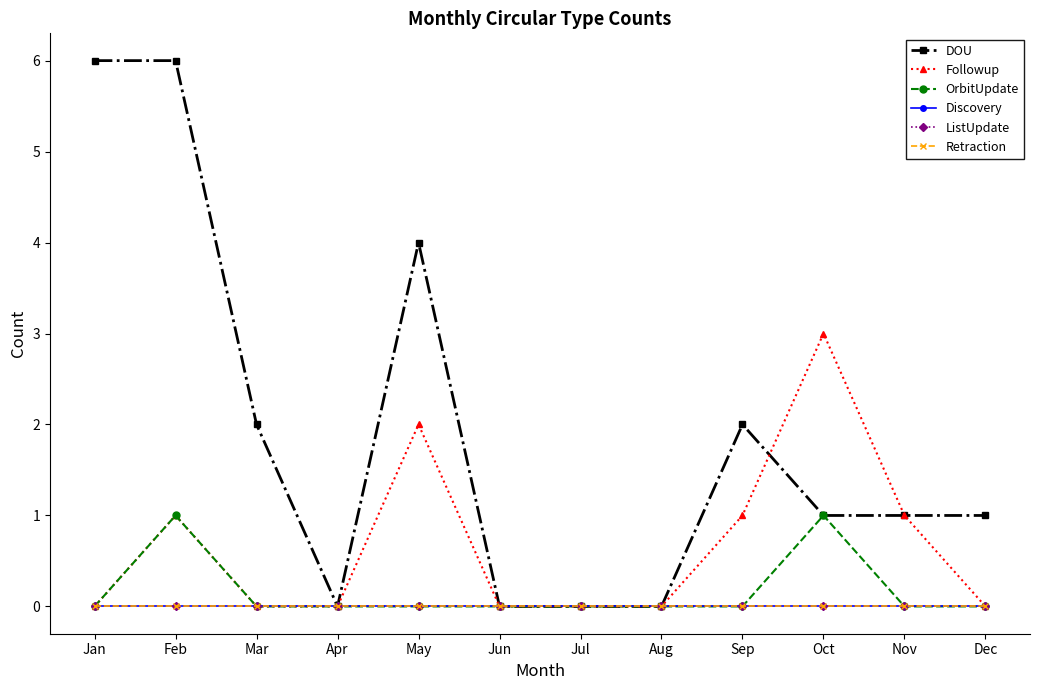

Does the chart have visible grid lines?

No